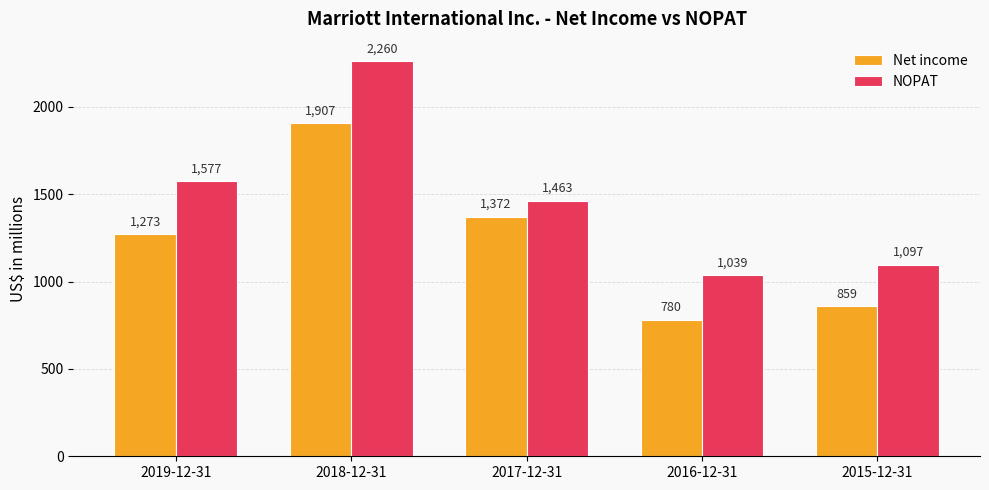

Is it true that Net income equals 567 at 2019-12-31?

False